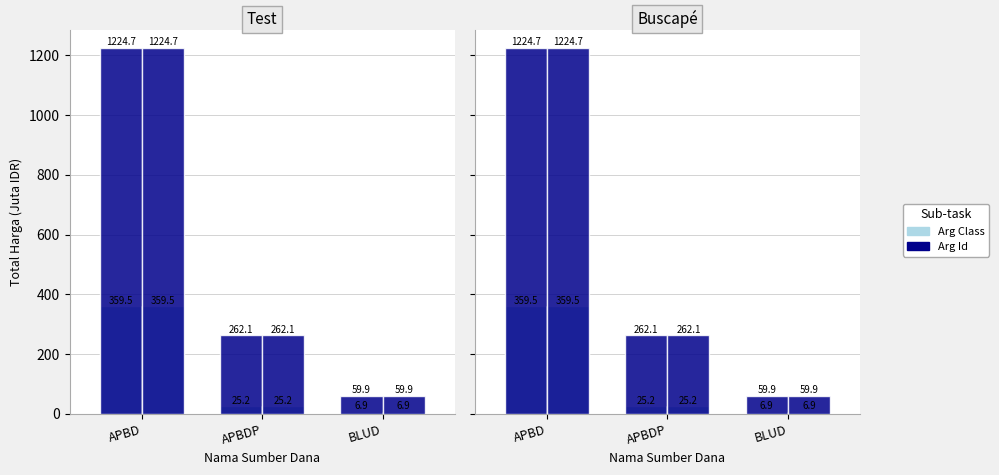

List the series in order of their peak value, lowest first.

Arg Class, Arg Id